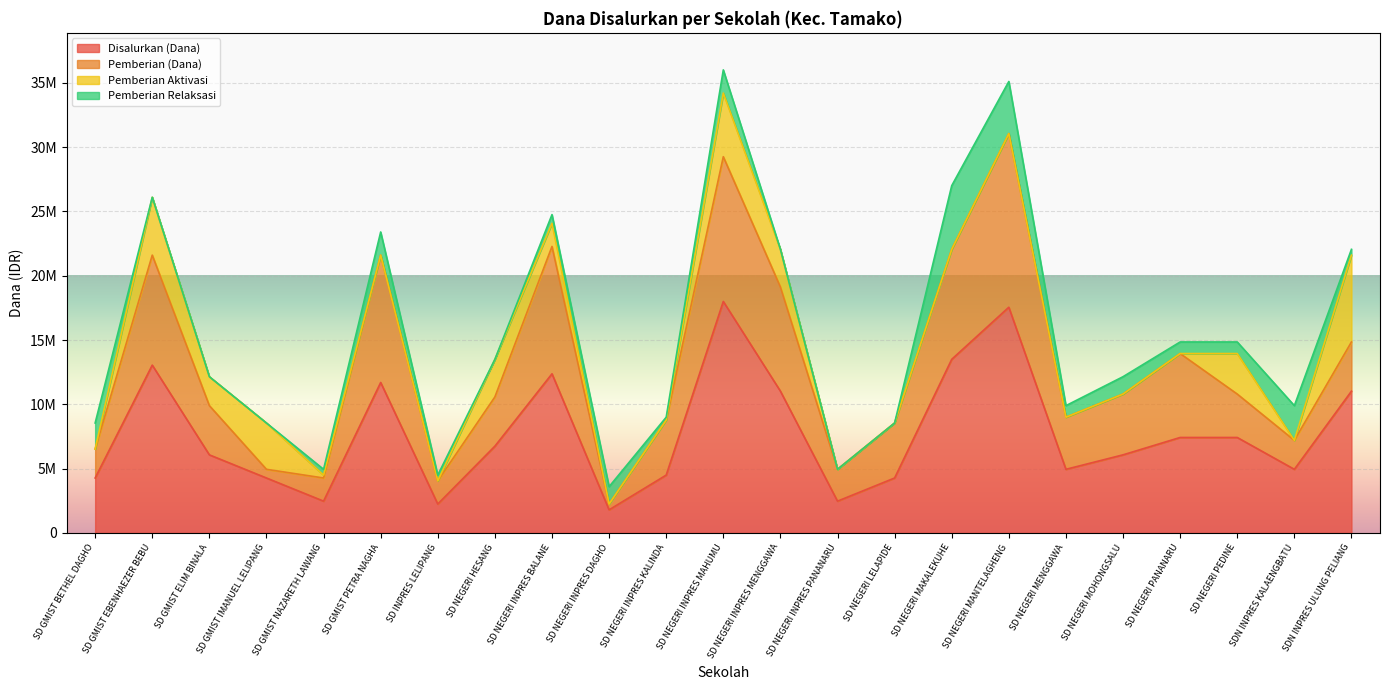

What is the difference between the highest and lowest values at SD NEGERI INPRES PANANARU?

2475000